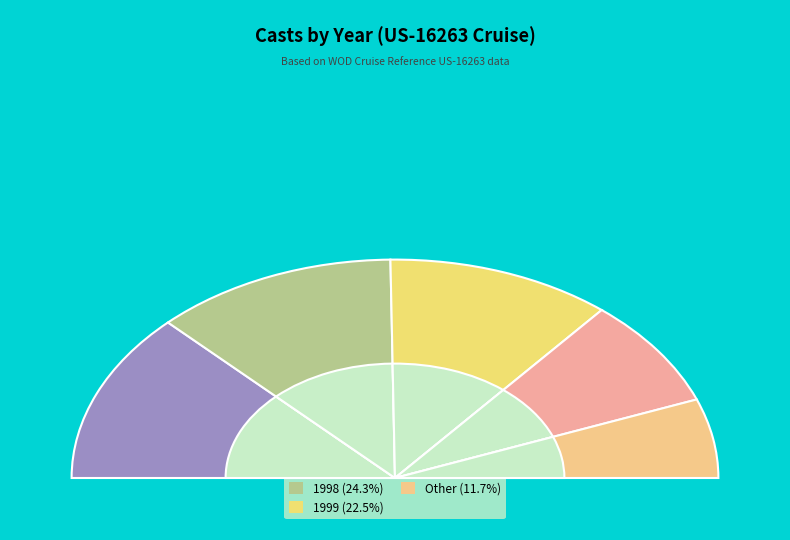

What percentage is the 1999 slice, to the nearest percent?

23%